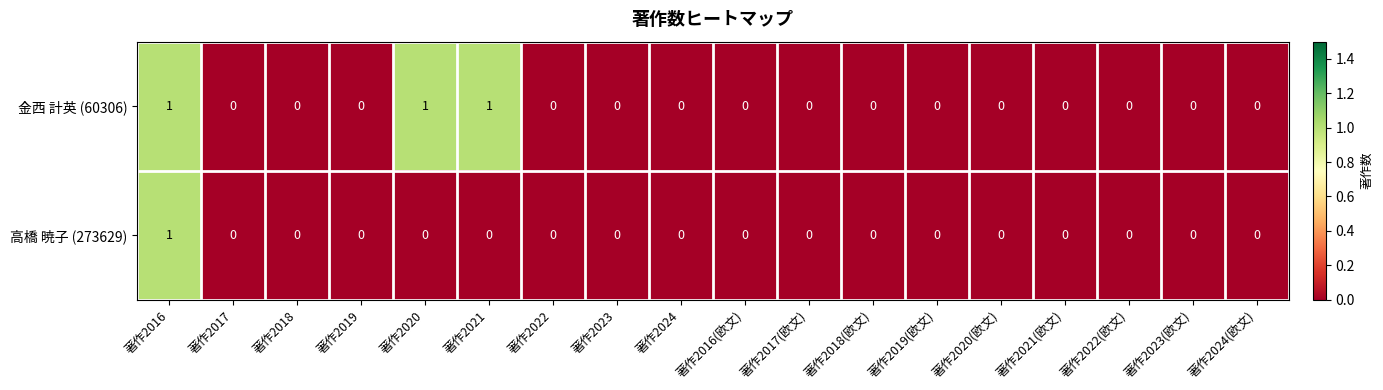

What is the greatest value displayed?

1